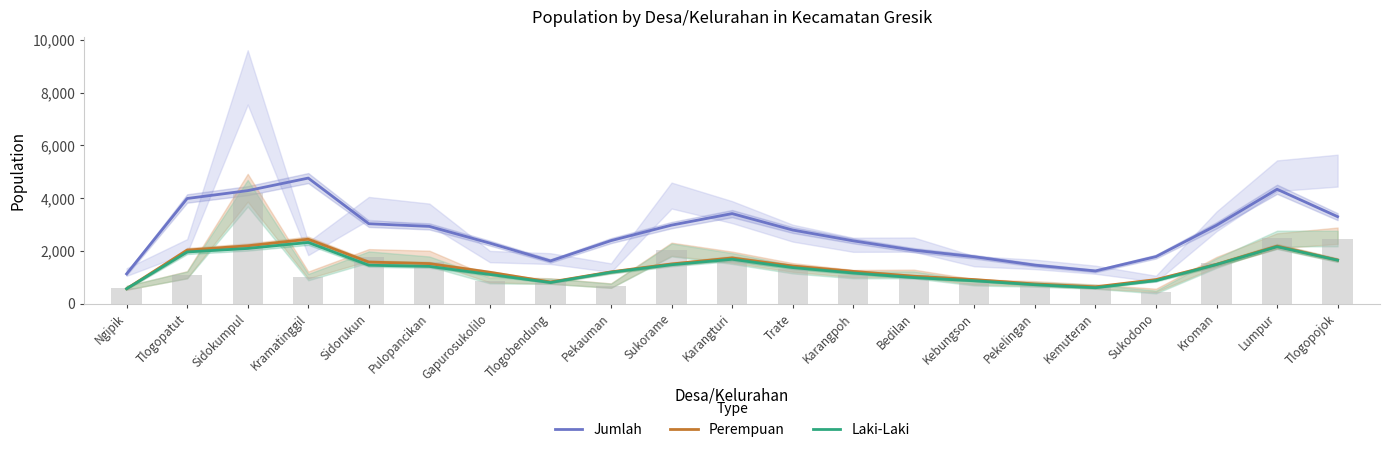

What is the difference between the maximum and minimum values in the Laki-Laki series?

1755.7